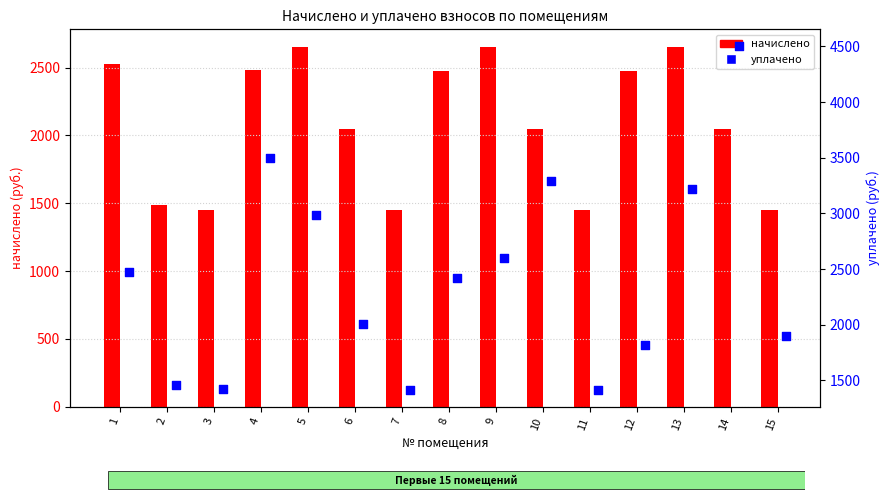

What is the total value across all series at 14?

6550.1